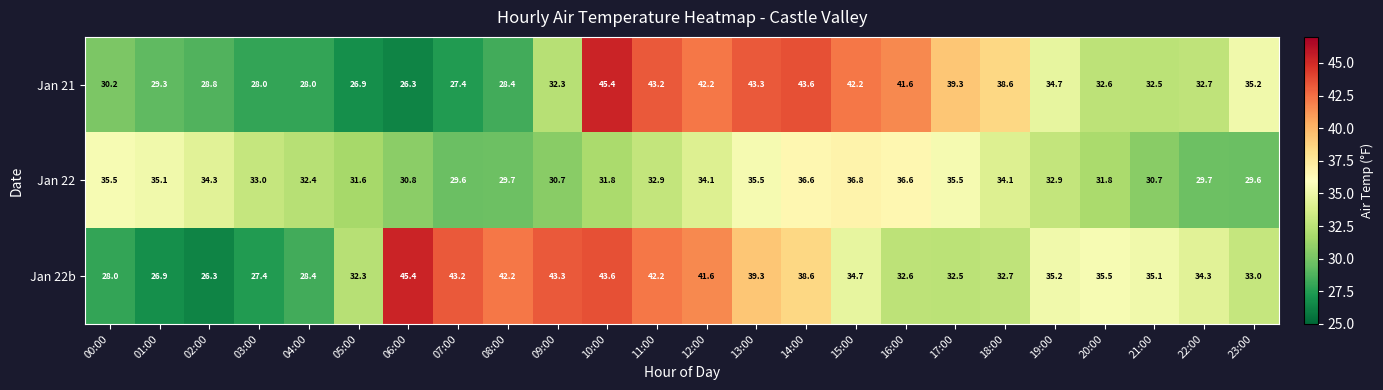

What is the sum of the Jan 22b values at 03:00 and 23:00?

60.4